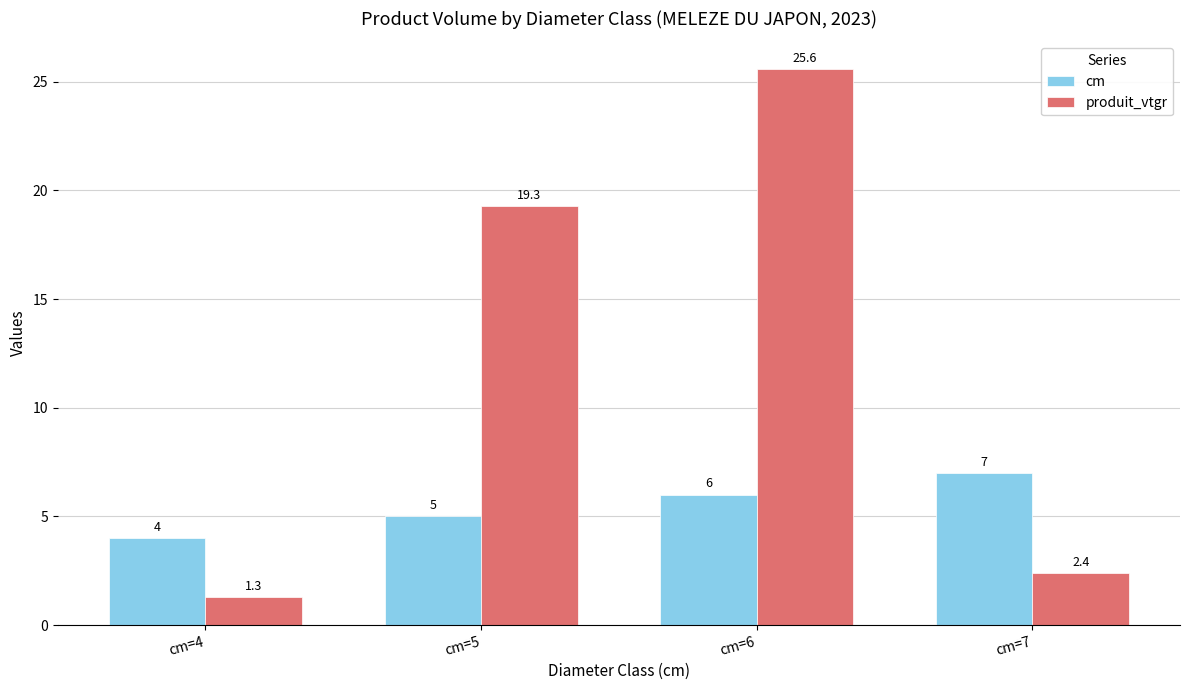

At which label is cm closest to 5?

cm=5